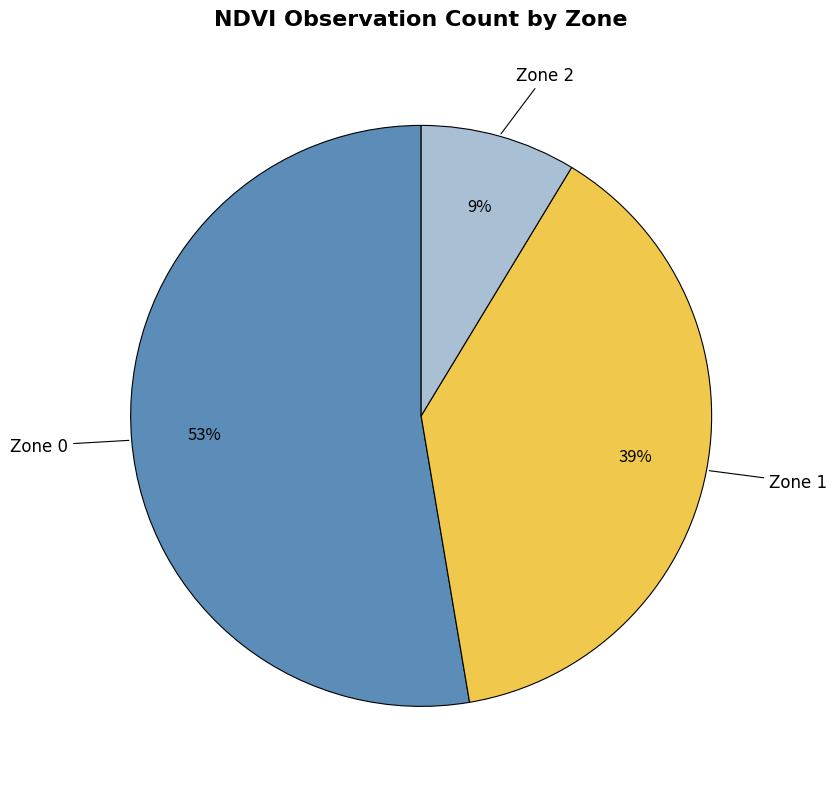

What is the ratio of the value at Zone 0 to the value at Zone 1?

1.4